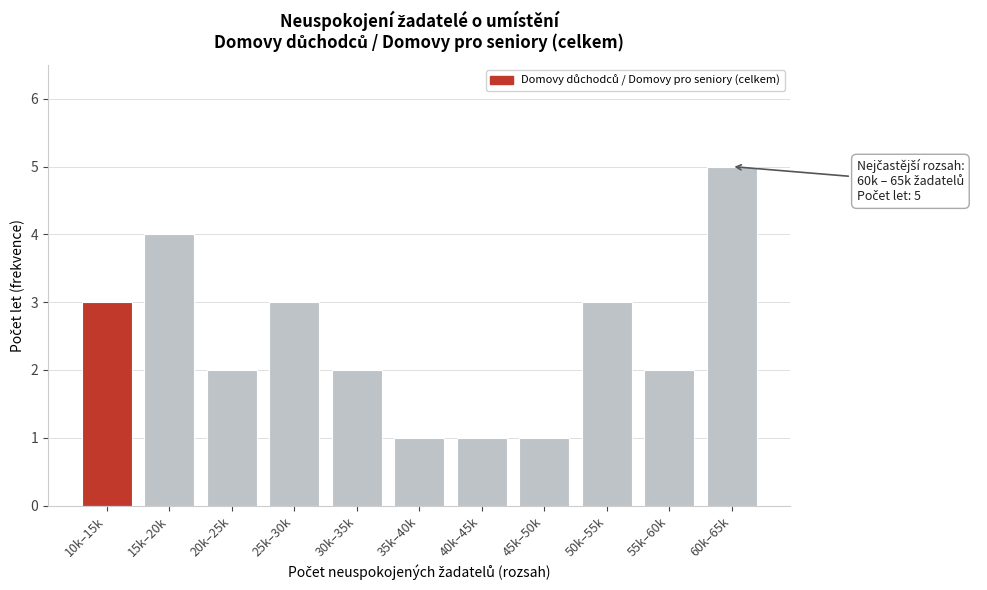

Reading left to right, list all the values displayed in this chart.

3	4	2	3	2	1	1	1	3	2	5